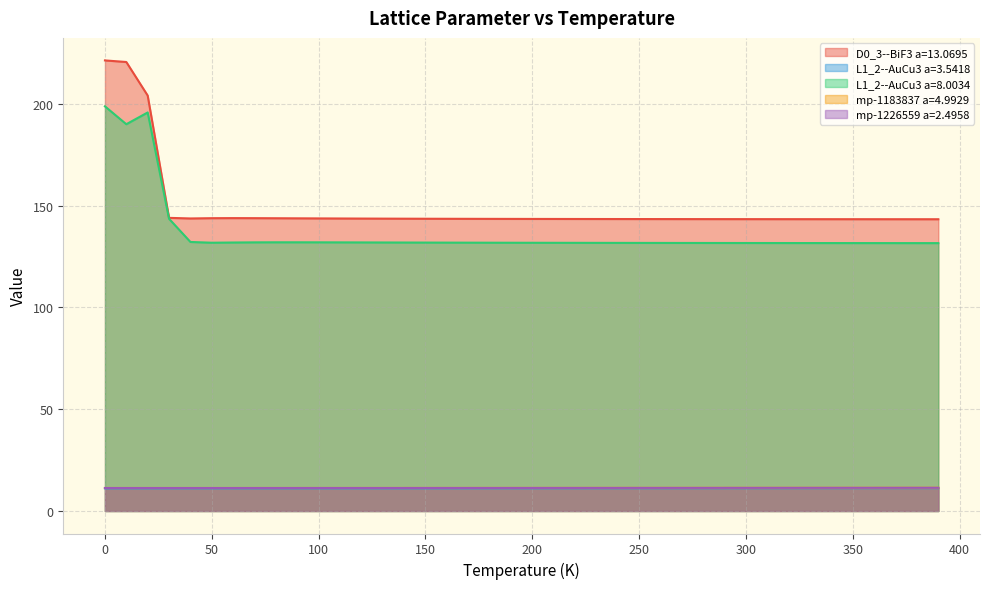

Which series has the largest range (max minus min)?

D0_3--BiF3 a=13.0695